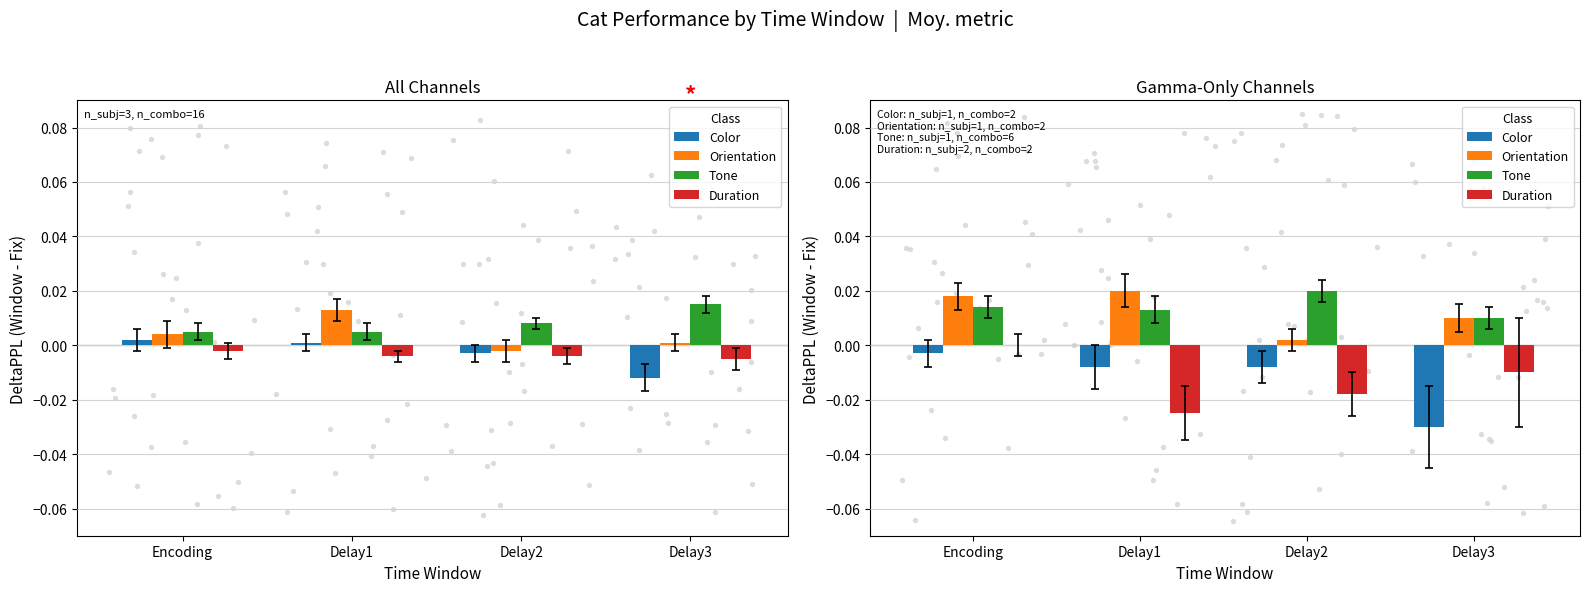

At which category is the sum across all series the highest?

Encoding